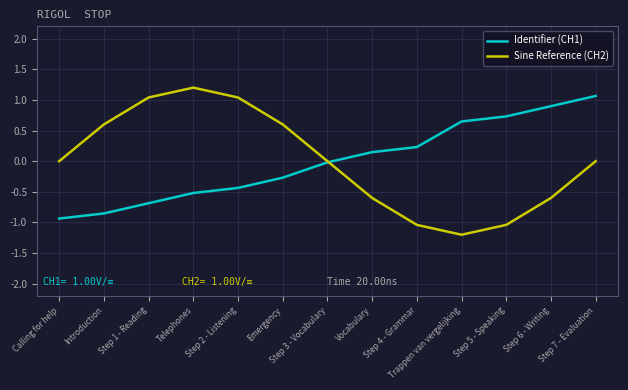

Is this an area chart (filled region under the line)?

No